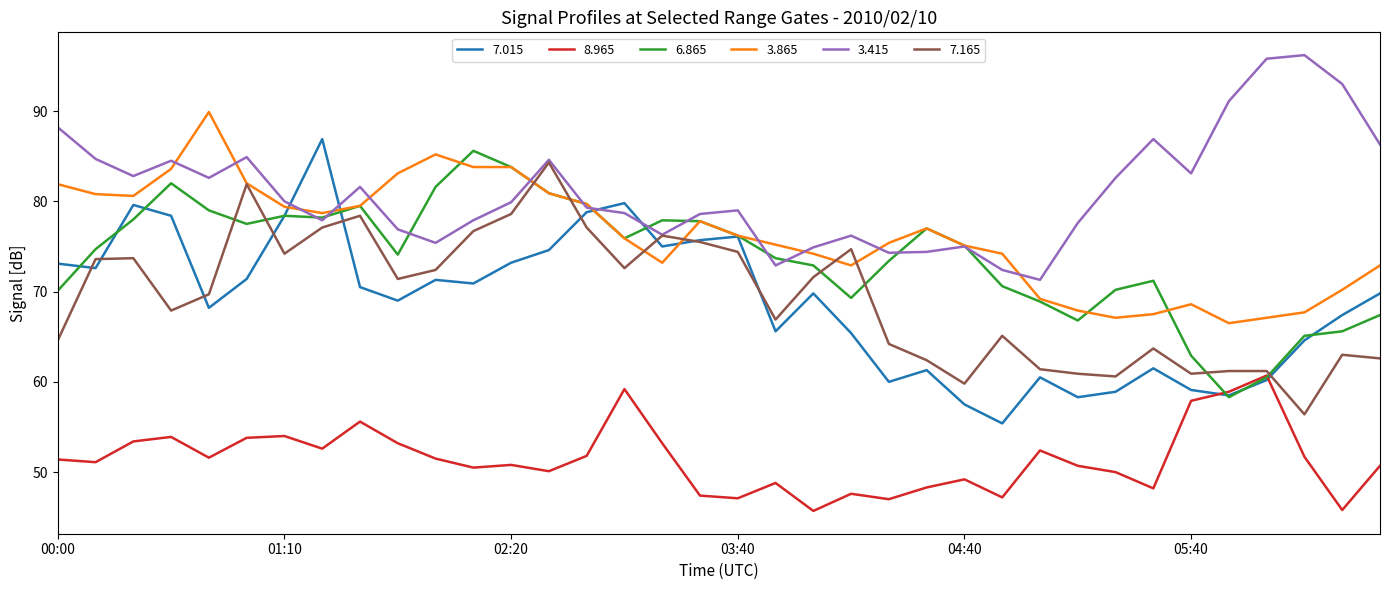

Which series has the largest total across all categories?

3.415